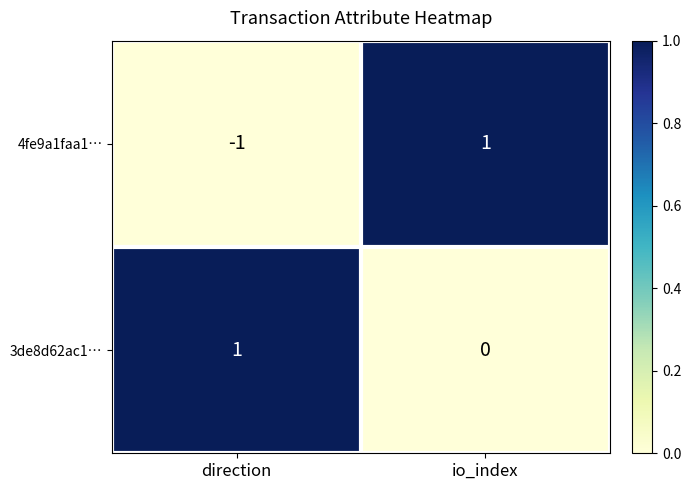

How many distinct data groups are displayed?

2